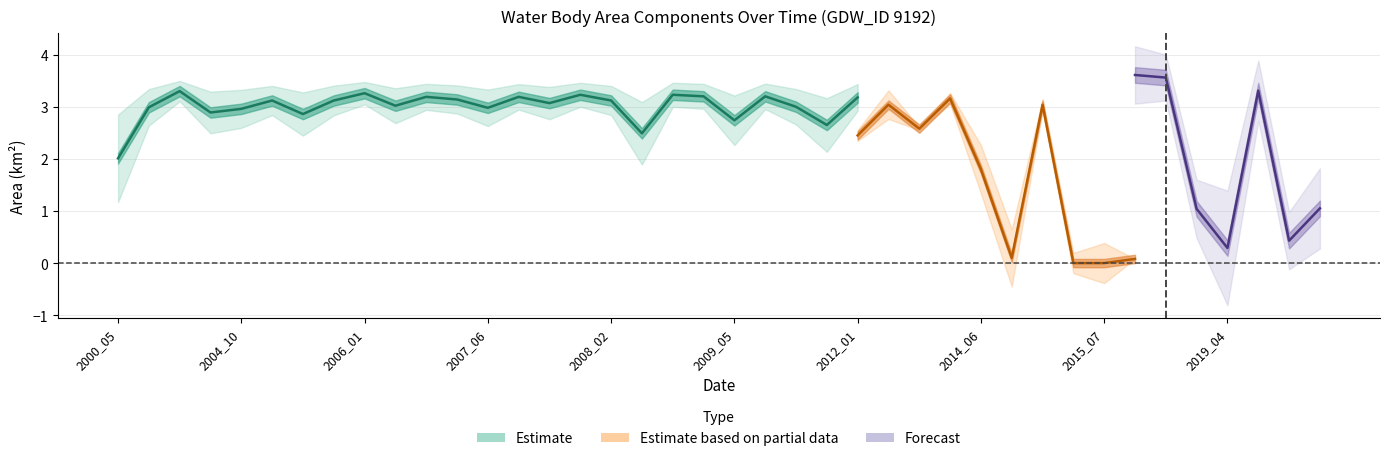

Is it true that waterArea equals 3.0 at 2006_03?

True